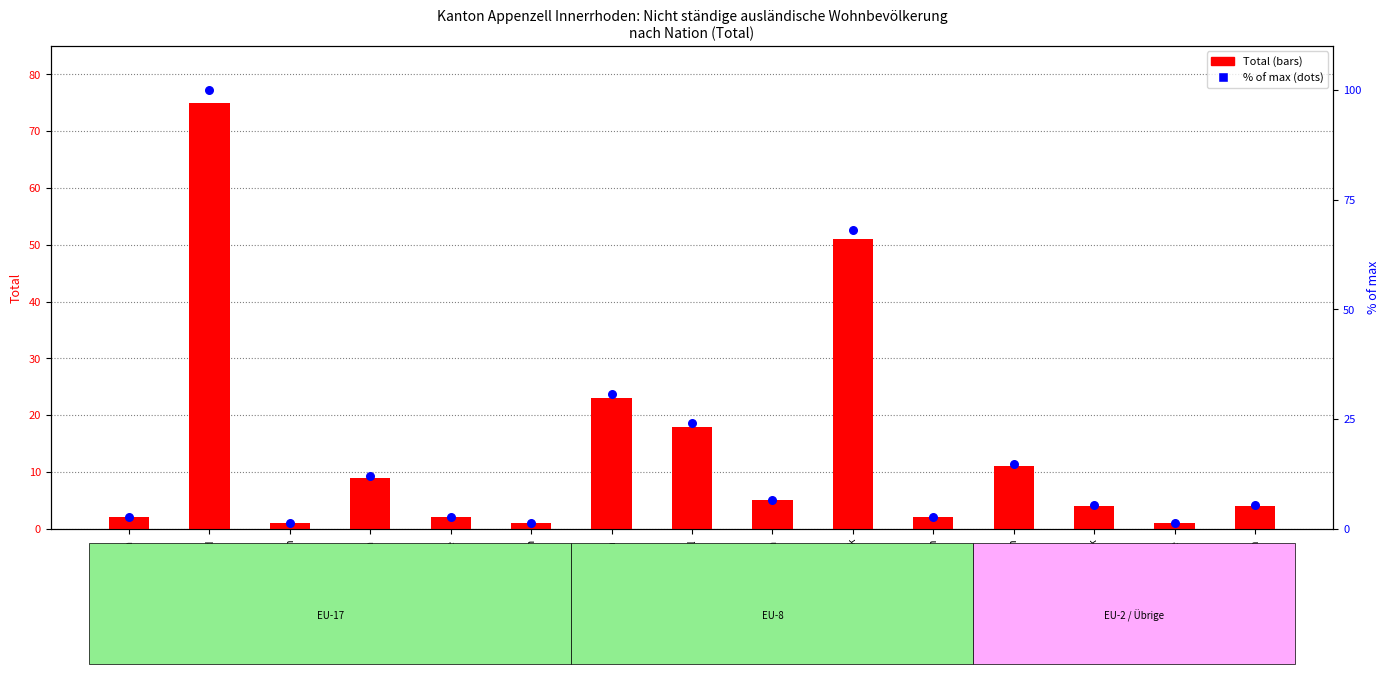

What are all the series names shown in the legend?

Total, % of max